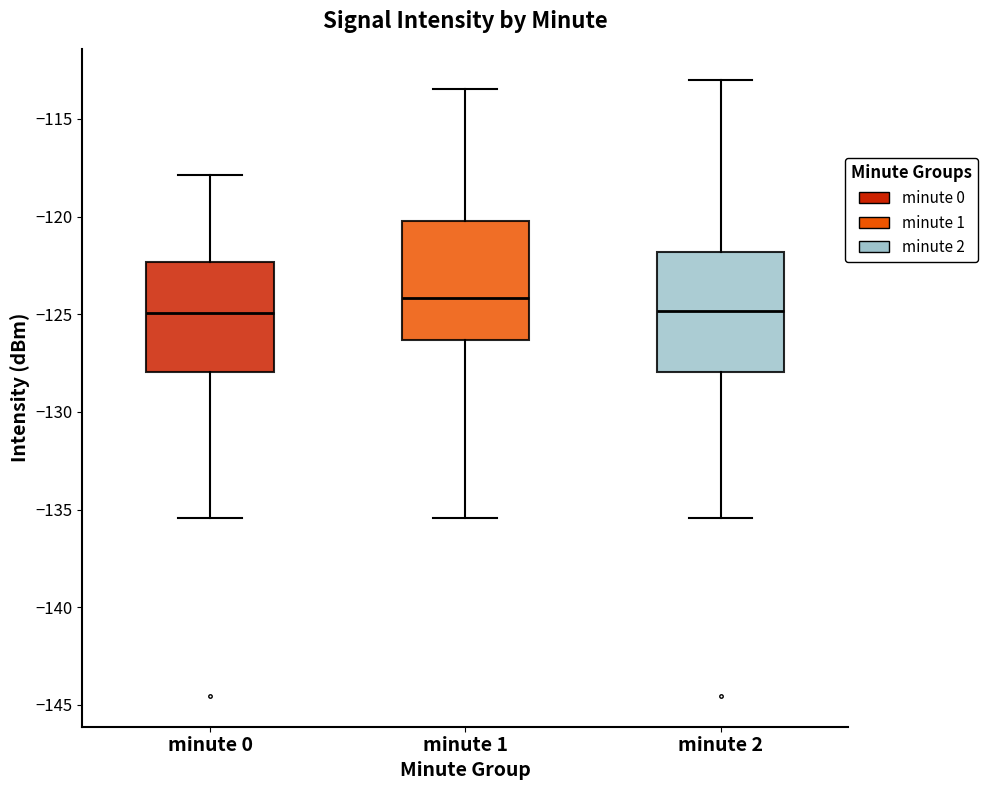

Where is the lower edge of the box for minute 0 on the y-axis? The values are not printed on the chart, so give them approximately, as read against the axis.

-128.0